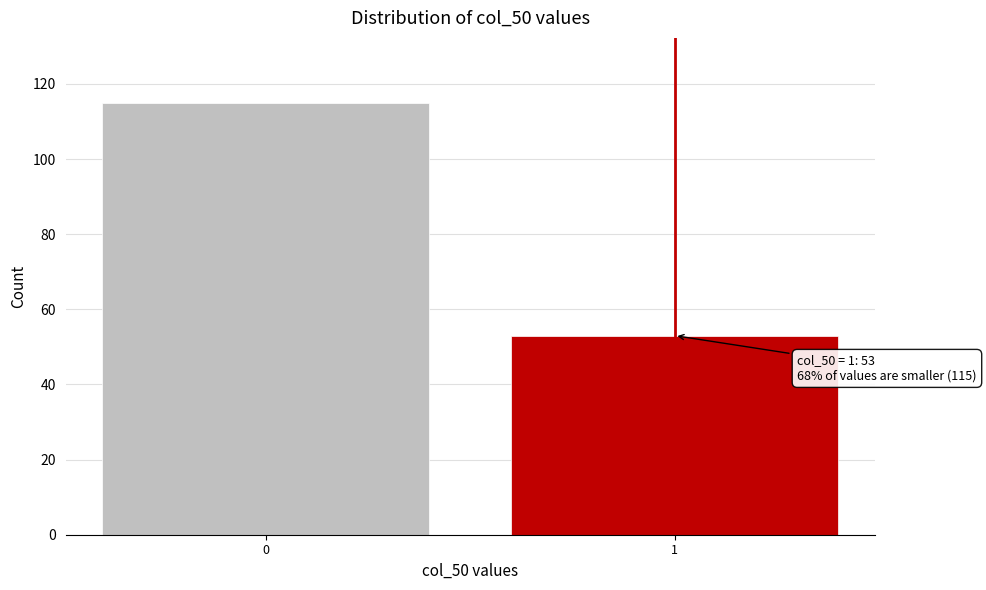

Reading left to right, transcribe all the data shown in this chart.

115	53